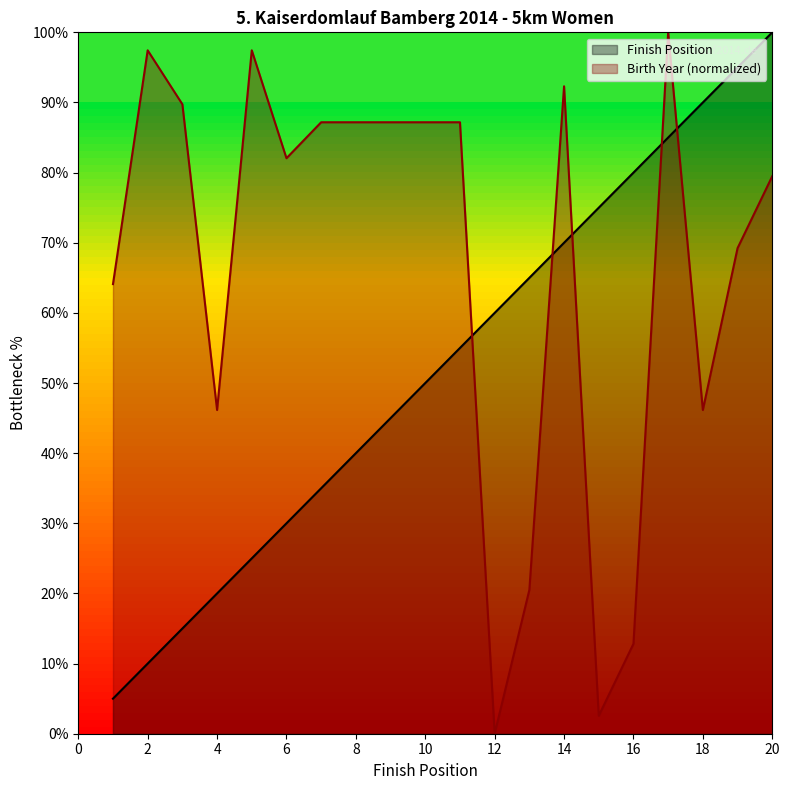

Between 4 and 7, which is larger?

7